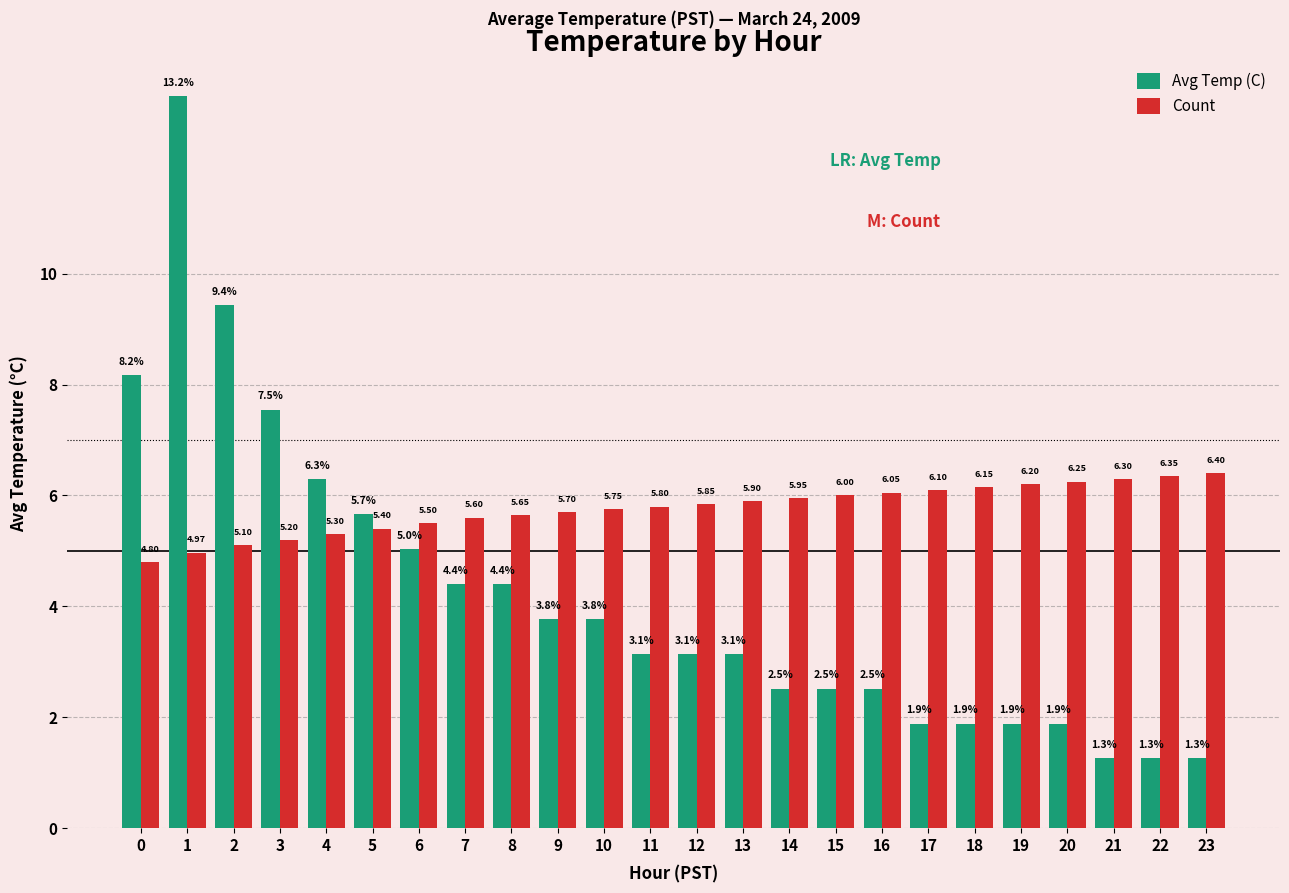

Read the Count value at 3.

5.2